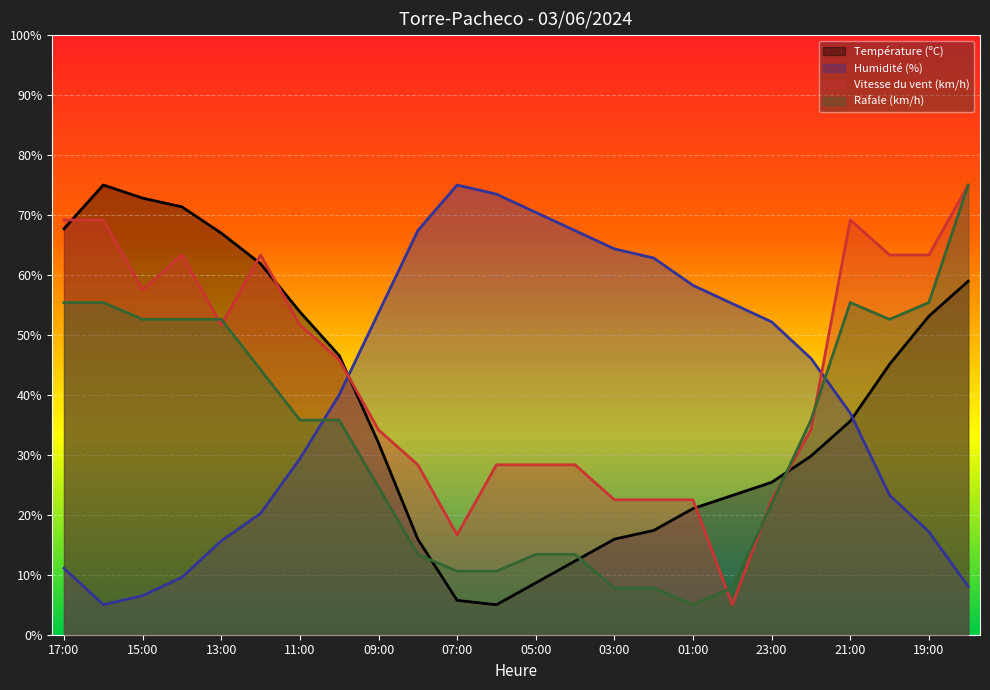

Which label corresponds to the largest value in the chart?

16:00